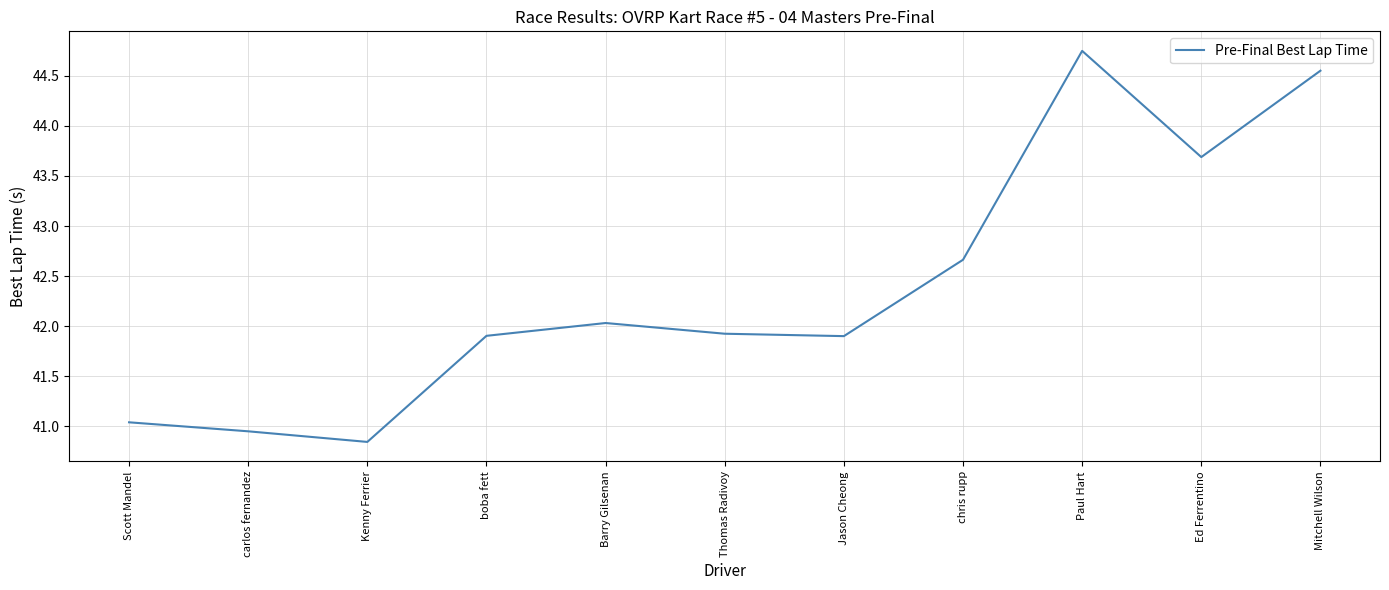

Is it true that the value at Mitchell Wilson is 77.1?

False